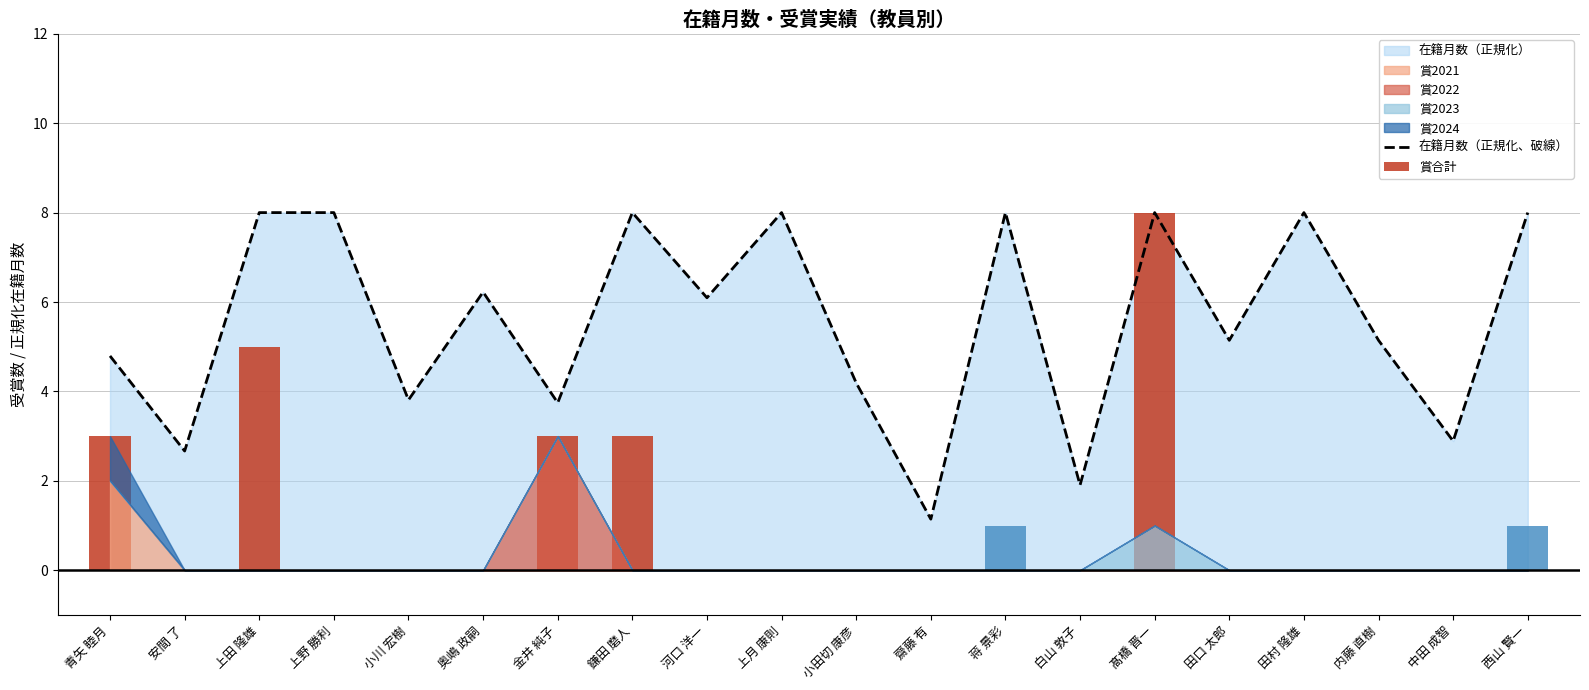

Reading right to left, what are all the values shown in this chart?

西山 賢一=8.0	中田 成智=2.9	内藤 直樹=5.1	田村 隆雄=8.0	田口 太郎=5.1	髙橋 晋一=8.0	白山 敦子=1.9	蒋 景彩=8.0	齋藤 有=1.1	小田切 康彦=4.2	上月 康則=8.0	河口 洋一=6.1	鎌田 磨人=8.0	金井 純子=3.7	奥嶋 政嗣=6.2	小川 宏樹=3.8	上野 勝利=8.0	上田 隆雄=8.0	安間 了=2.7	青矢 睦月=4.8